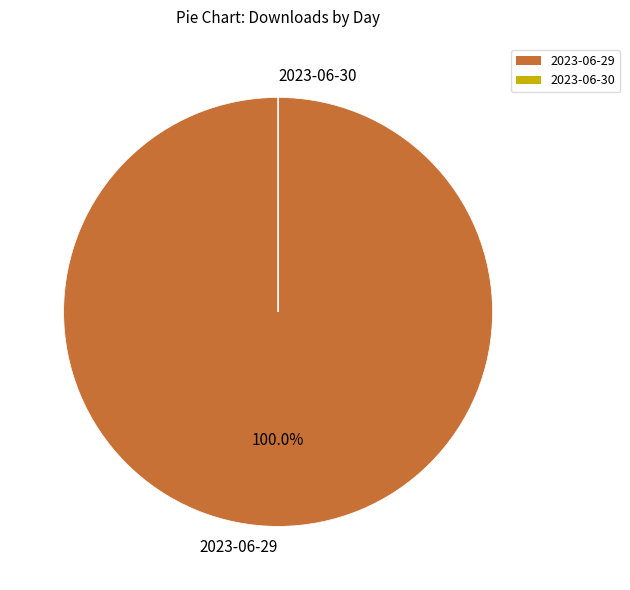

What is the largest slice in the pie chart?

2023-06-29